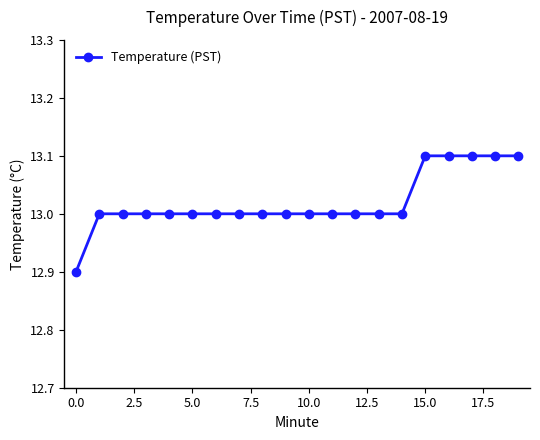

What is the average value?

13.0